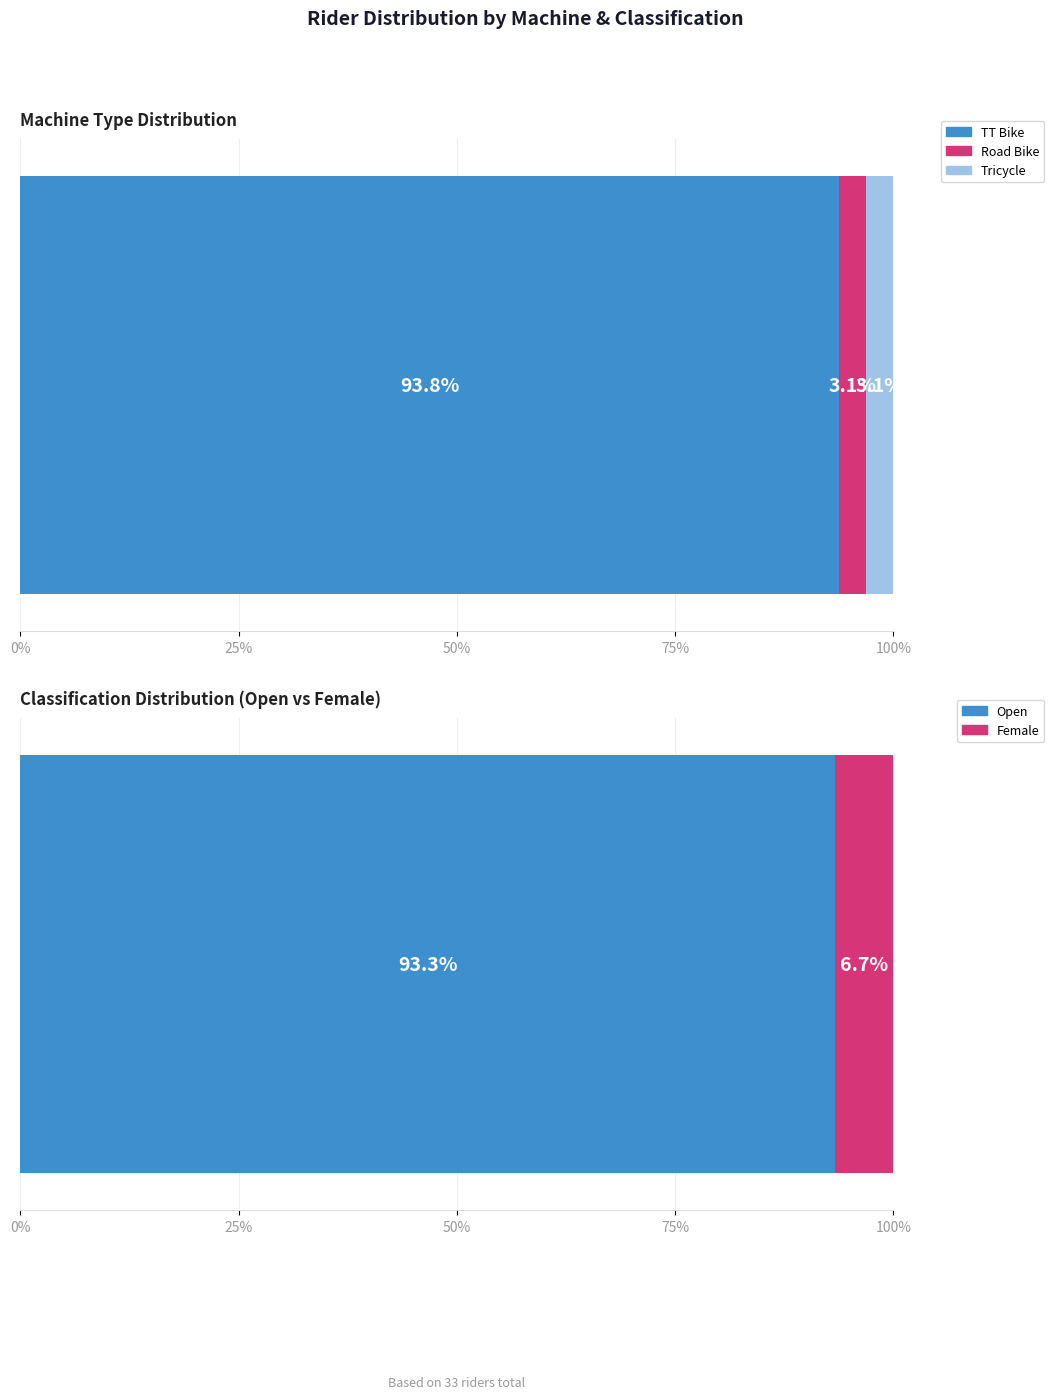

At which label does the data first exceed 3?

TT Bike